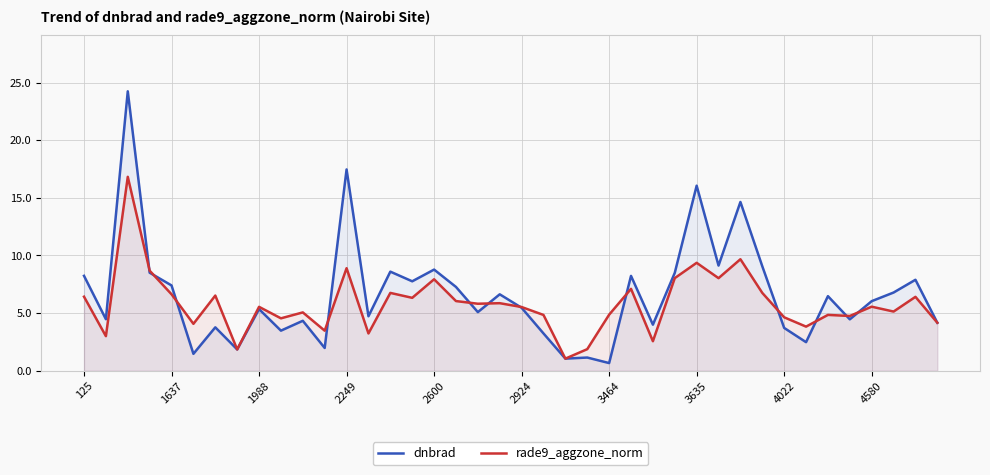

Which label corresponds to the smallest value in the chart?

3464